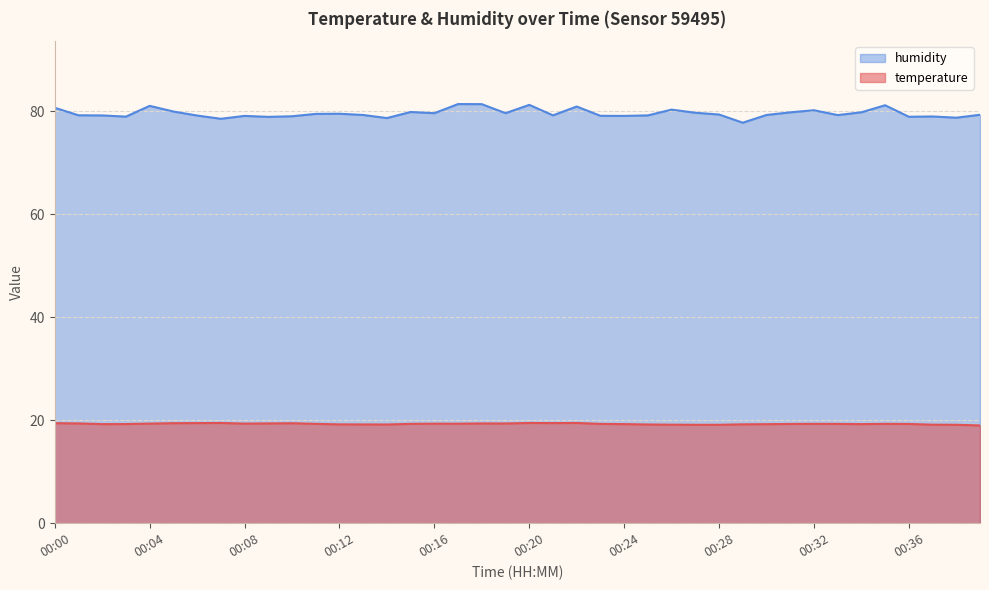

Where is the first local minimum for temperature?

00:02